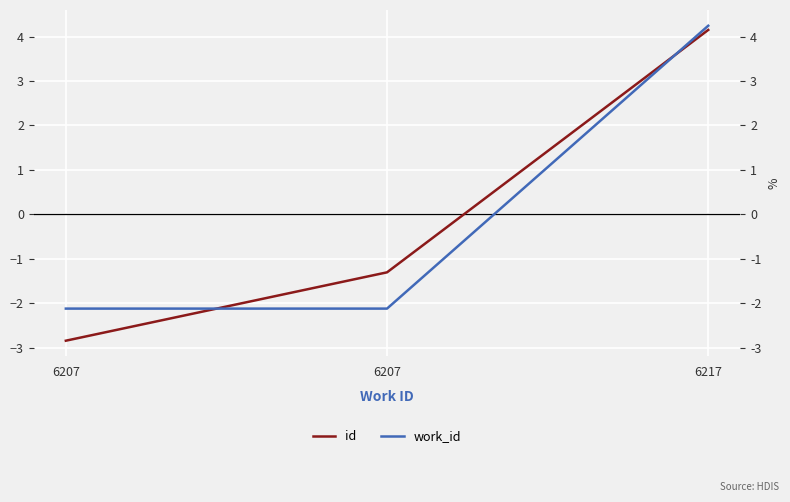

Which category has the lowest value across all series?

6207